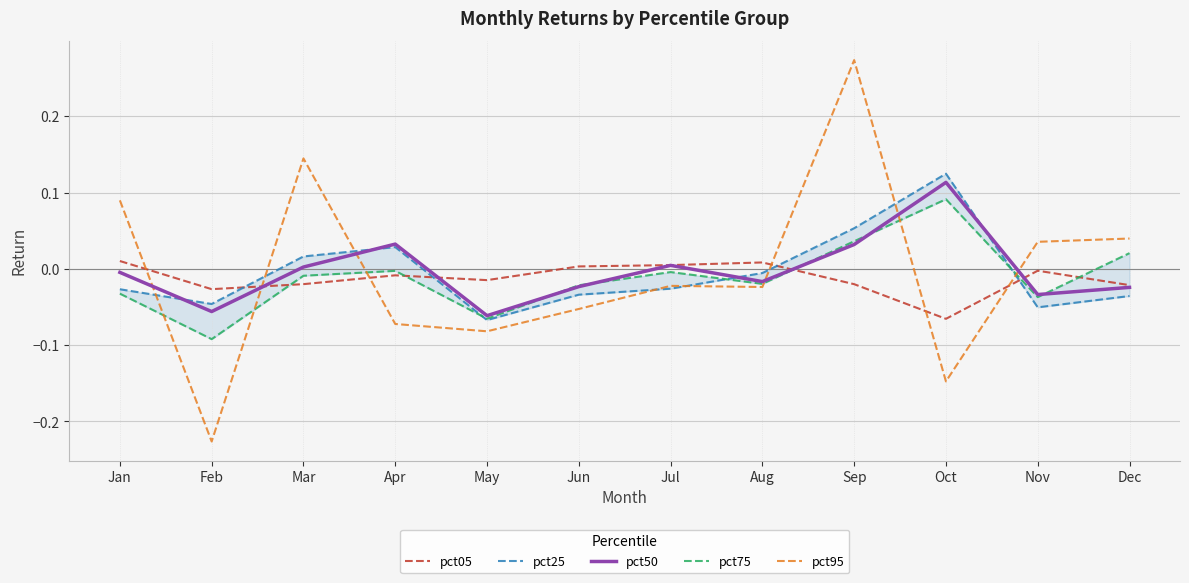

How many interior local valleys does the pct25 series have?

3